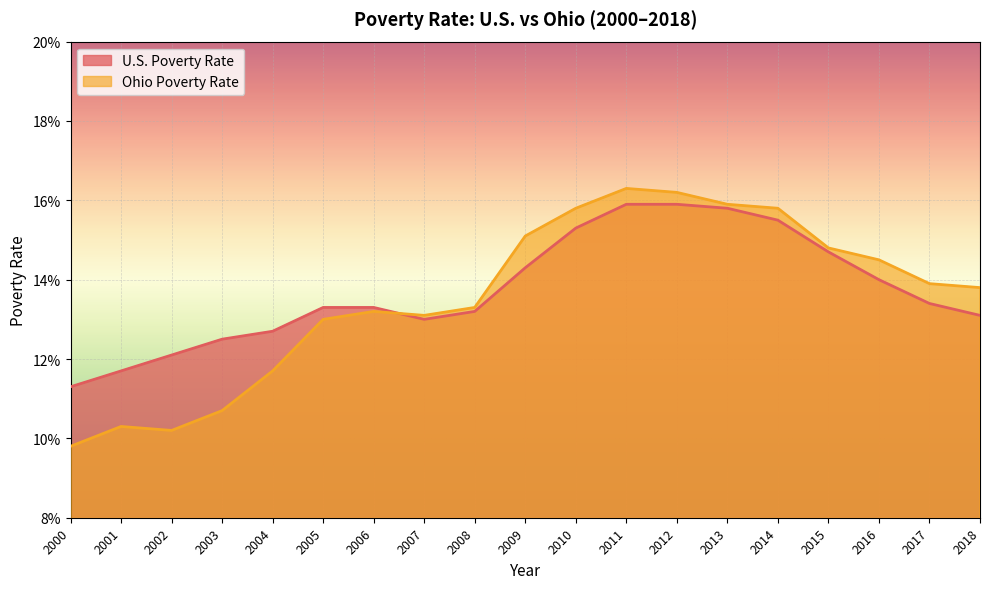

How many data points does each series have?

19